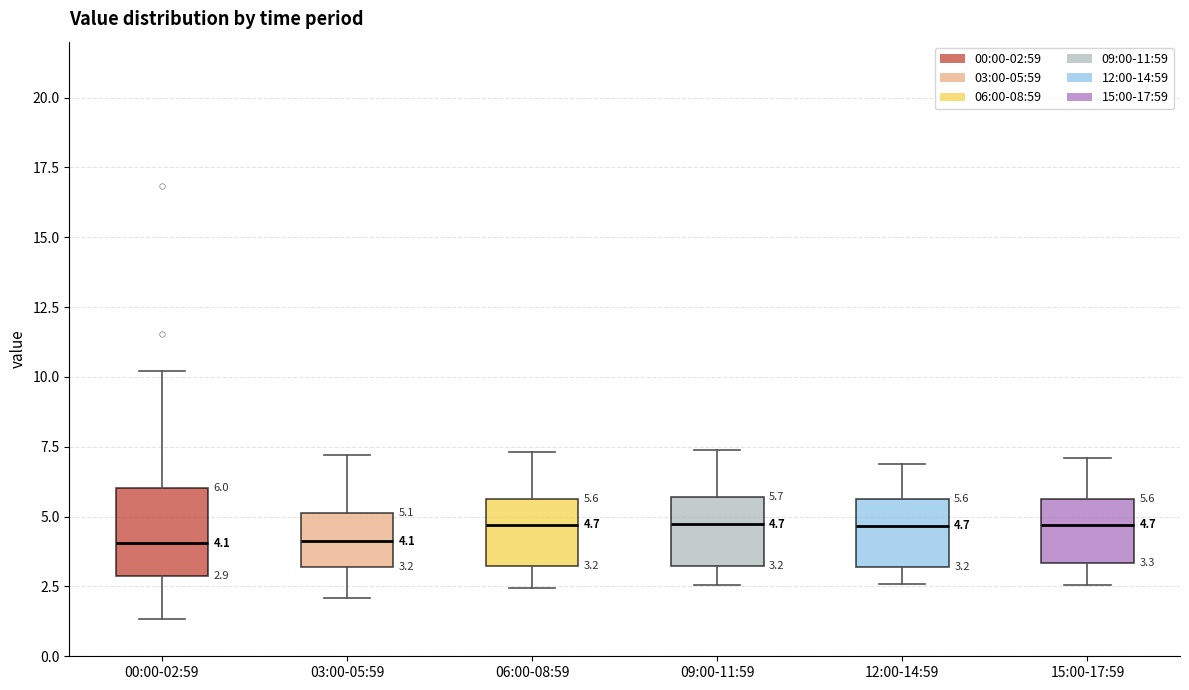

Comparing the boxes themselves (not the whiskers), which one is the tallest?

00:00-02:59